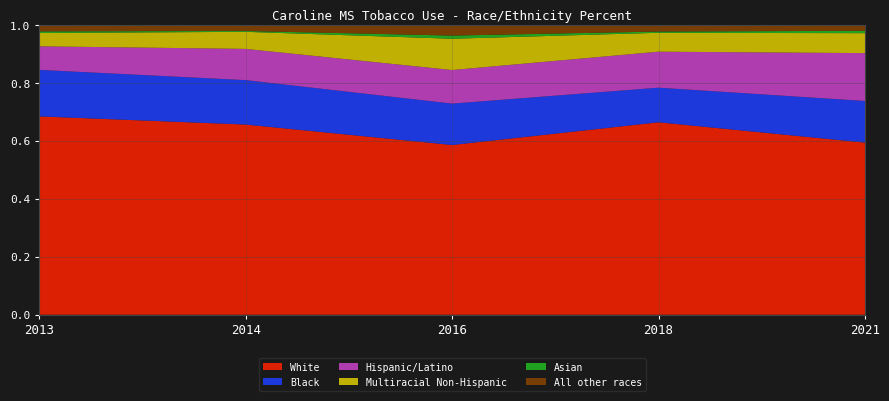

Reading left to right, what are all the values shown in this chart?

White: 2013=0.7	2014=0.7	2016=0.6	2018=0.7	2021=0.6
Black: 2013=0.2	2014=0.2	2016=0.1	2018=0.1	2021=0.1
Hispanic/Latino: 2013=0.1	2014=0.1	2016=0.1	2018=0.1	2021=0.2
Multiracial Non-Hispanic: 2013=0.0	2014=0.1	2016=0.1	2018=0.1	2021=0.1
Asian: 2013=0.0	2014=0.0	2016=0.0	2018=0.0	2021=0.0
All other races: 2013=0.0	2014=0.0	2016=0.0	2018=0.0	2021=0.0